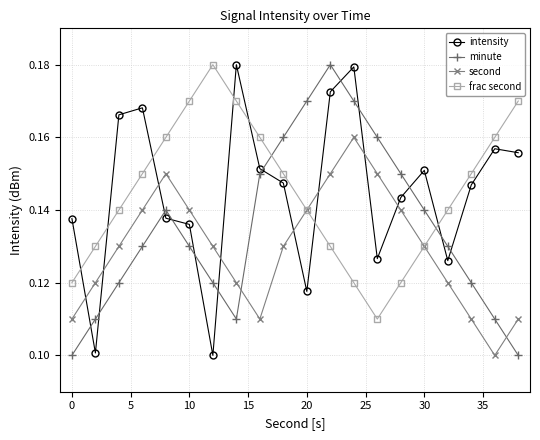

How many interior local valleys does the frac second series have?

1